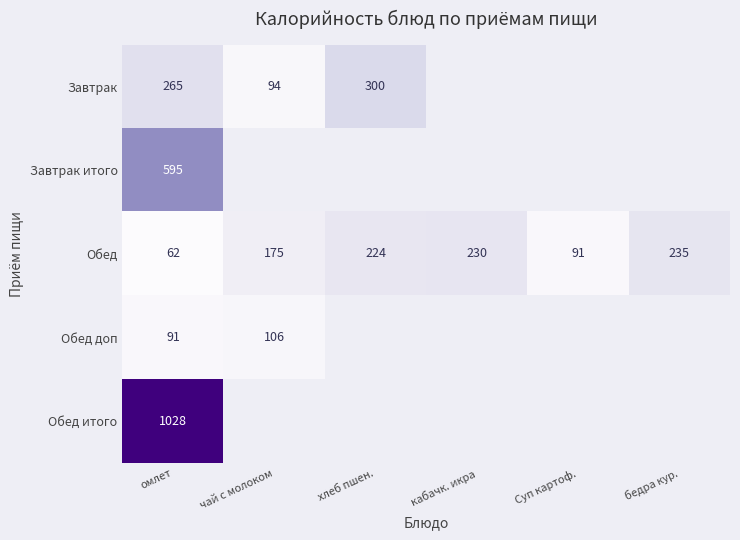

The value of Обед итого at омлет is 1028. True or false?

True